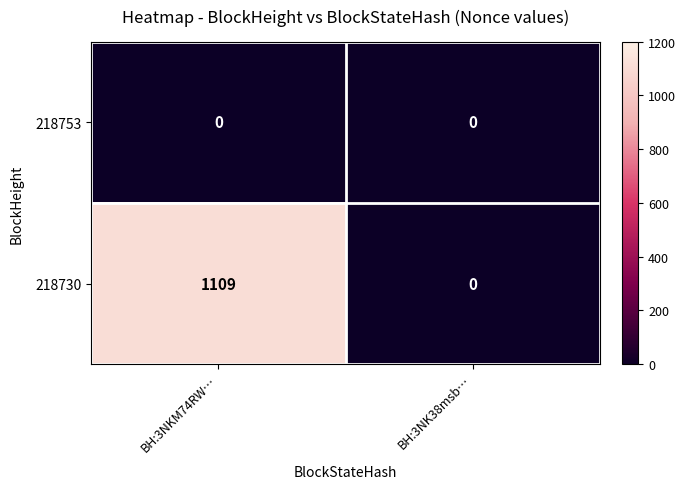

Which series has the largest total across all categories?

218730